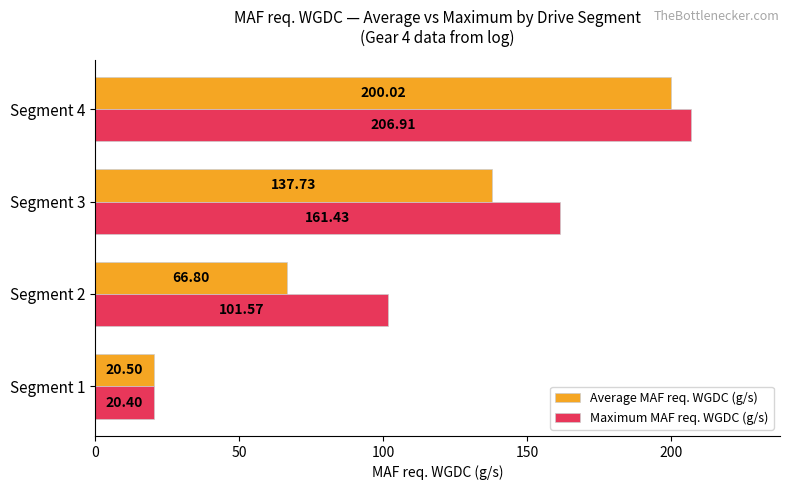

What is the difference between the highest and lowest values at Segment 3?

23.7